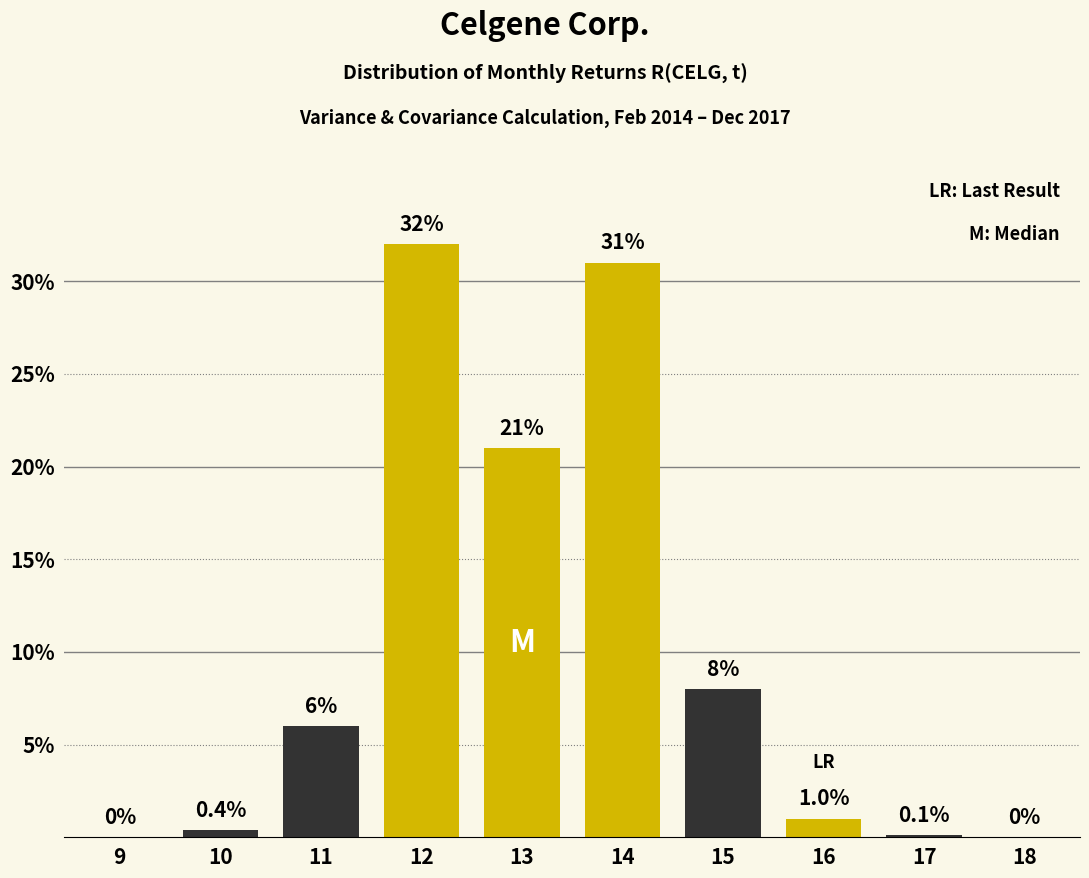

Reading left to right, what are all the values shown in this chart?

9=0.0	10=0.4	11=6.0	12=32.0	13=21.0	14=31.0	15=8.0	16=1.0	17=0.1	18=0.0